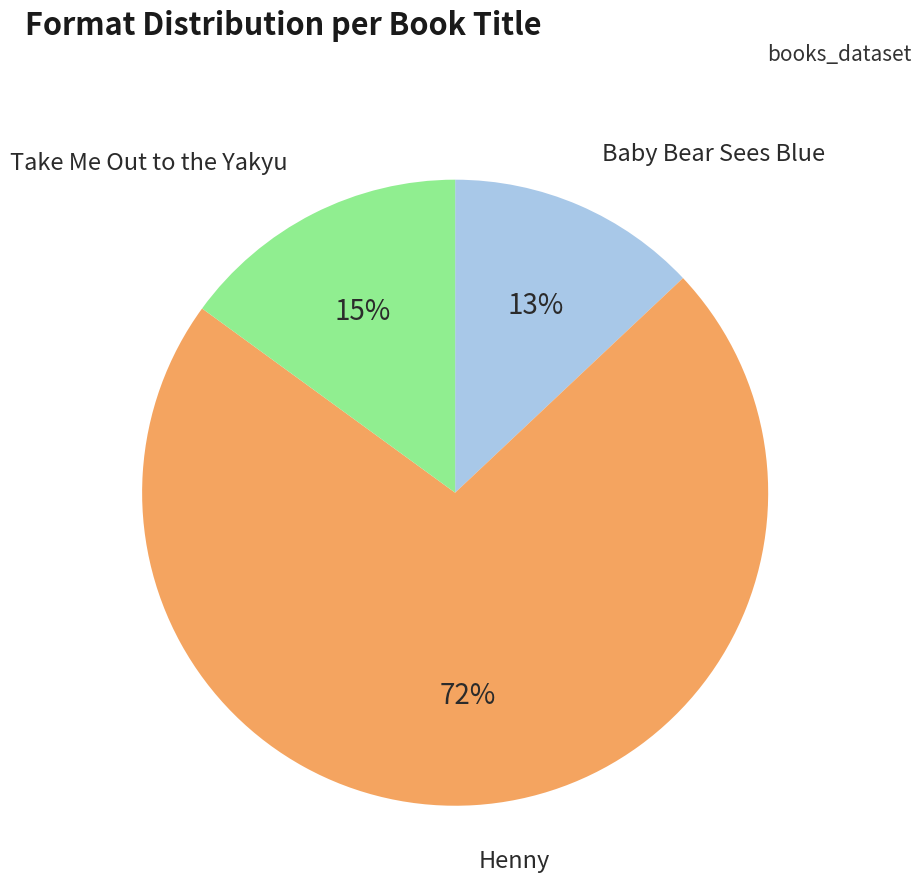

Is there any slice that represents more than half of the pie?

Yes